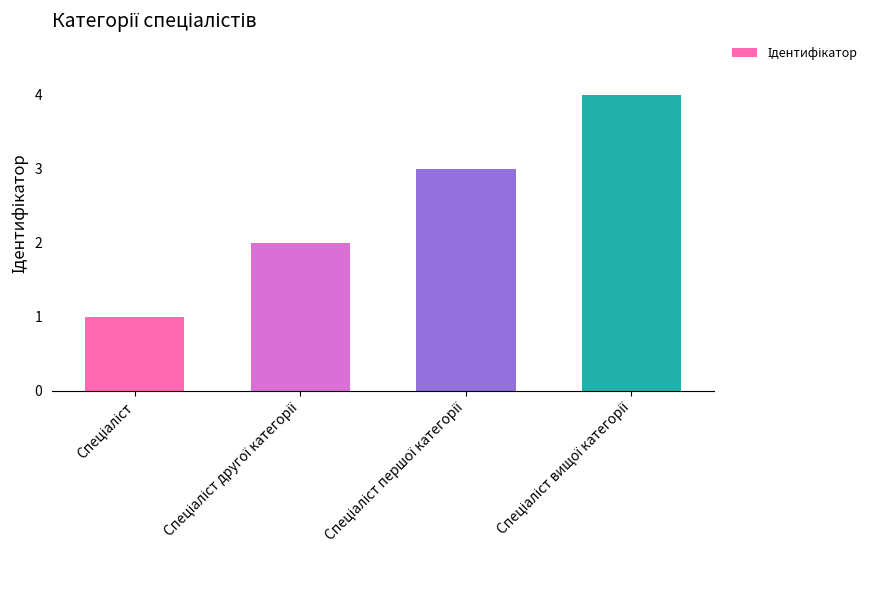

What is the sum of all values?

10